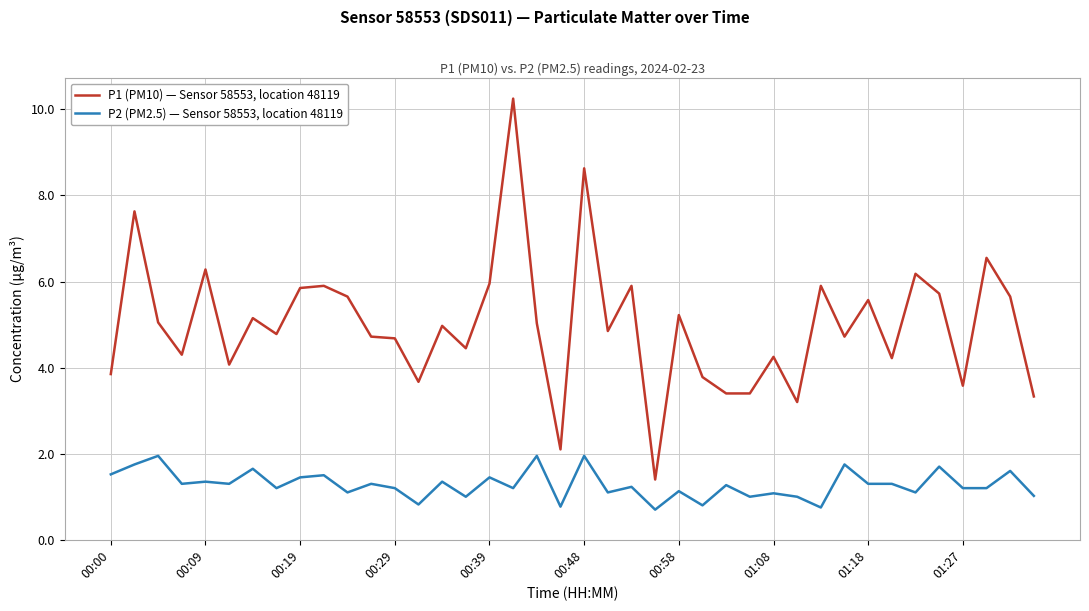

True or false: P2 (PM2.5) — Sensor 58553, location 48119 and P1 (PM10) — Sensor 58553, location 48119 cross at least once.

False